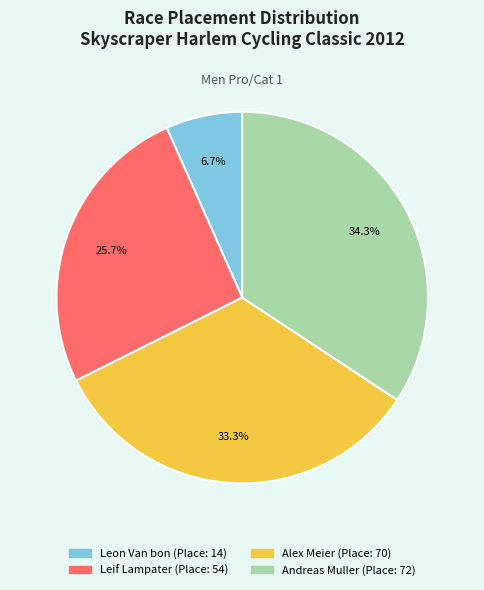

To the nearest percent, what portion does Leon Van bon represent?

7%